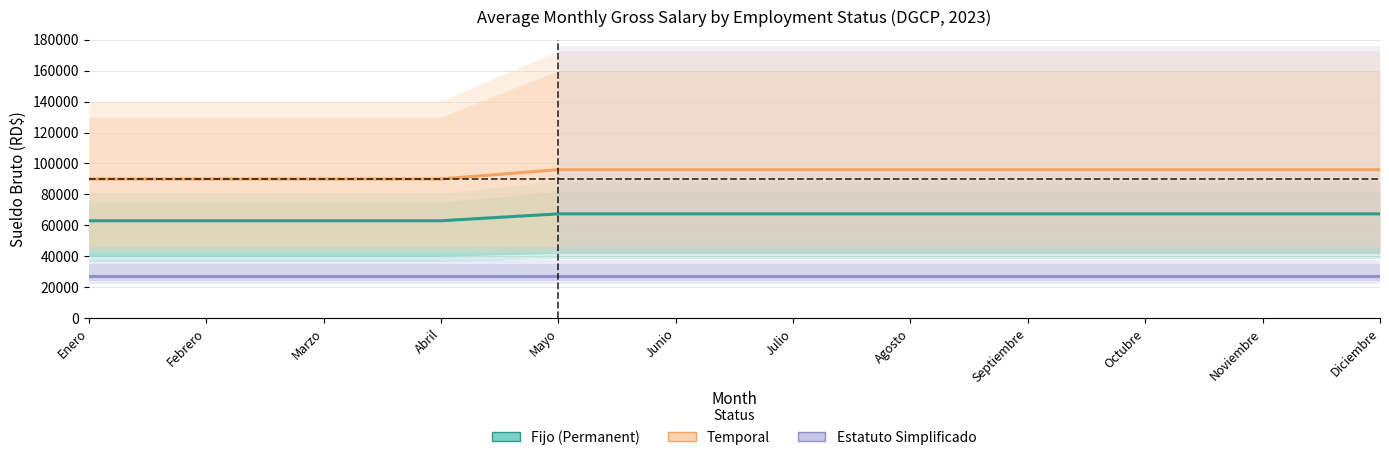

What position from the left is Junio?

6